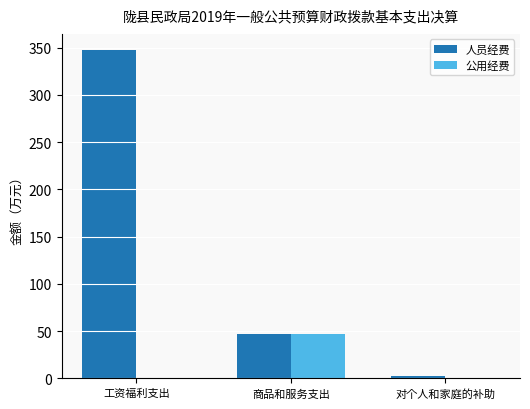

At which category is the sum across all series the highest?

工资福利支出